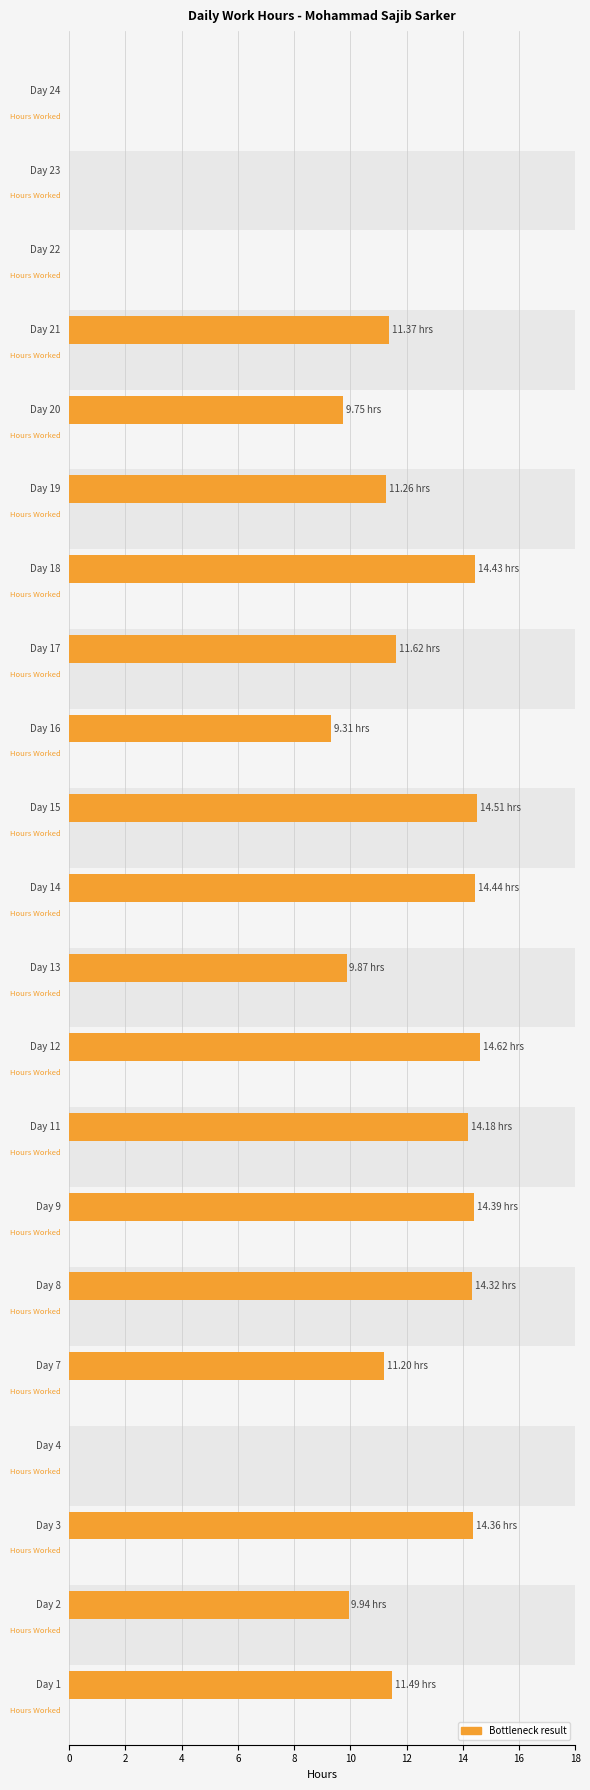

What is the difference between the maximum and minimum values?

14.6